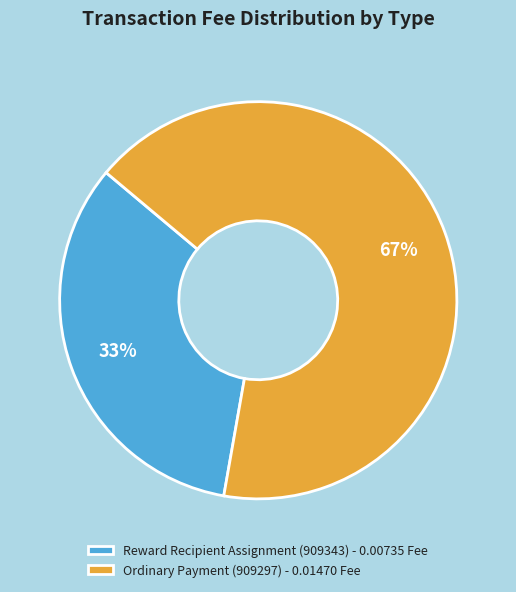

Combined, do Ordinary Payment (909297) and Reward Recipient Assignment (909343) account for over 50%?

Yes